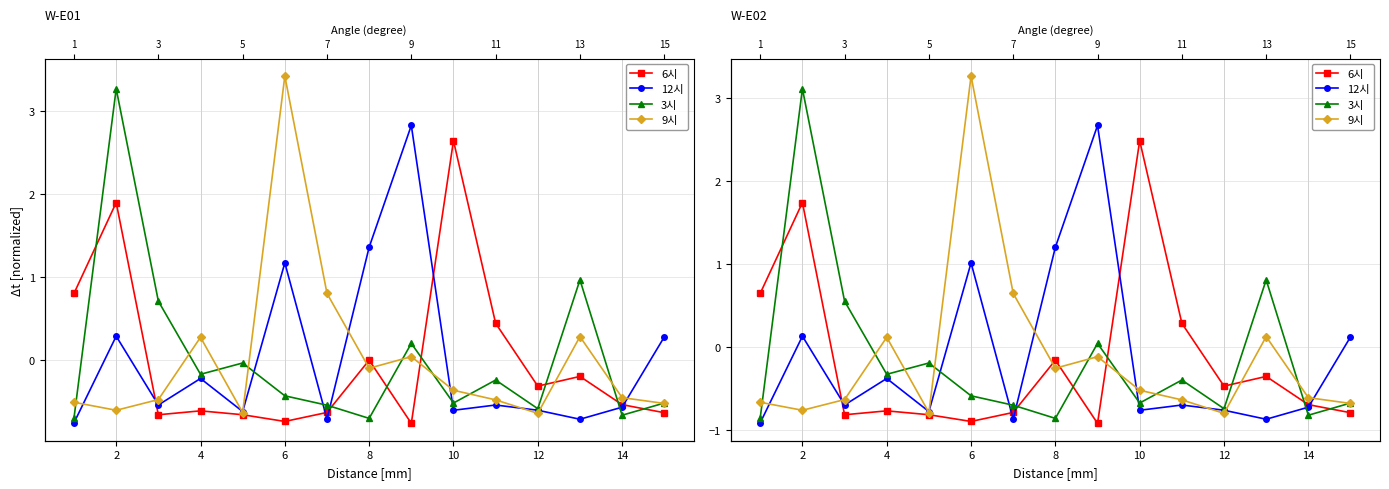

At which category is the sum across all series the highest?

2